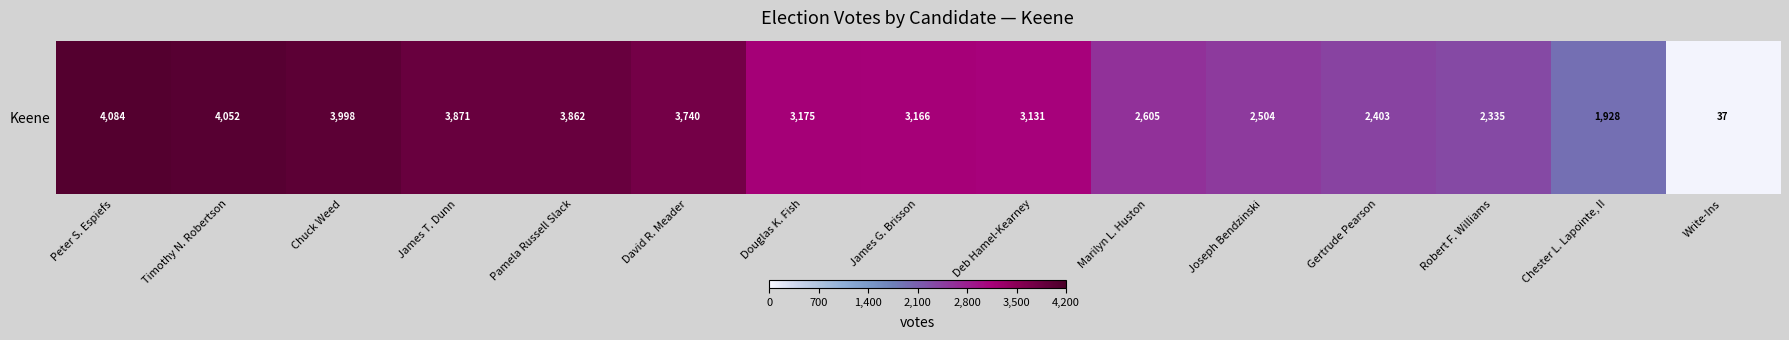

List the labels in order of value, smallest first.

Write-Ins, Chester L. Lapointe, II, Robert F. Williams, Gertrude Pearson, Joseph Bendzinski, Marilyn L. Huston, Deb Hamel-Kearney, James G. Brisson, Douglas K. Fish, David R. Meader, Pamela Russell Slack, James T. Dunn, Chuck Weed, Timothy N. Robertson, Peter S. Espiefs